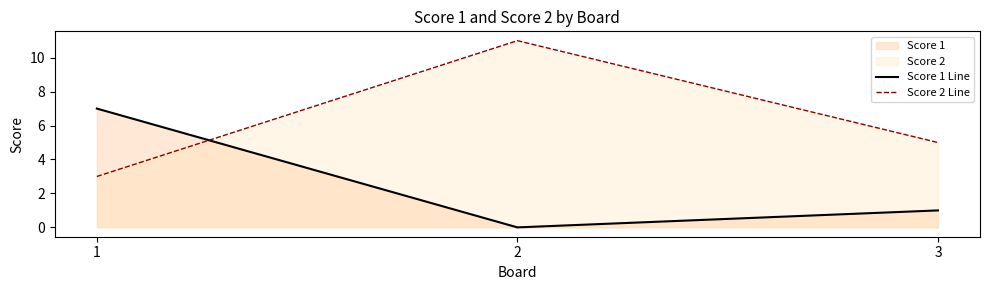

Which has a higher value, 3 or 1?

1